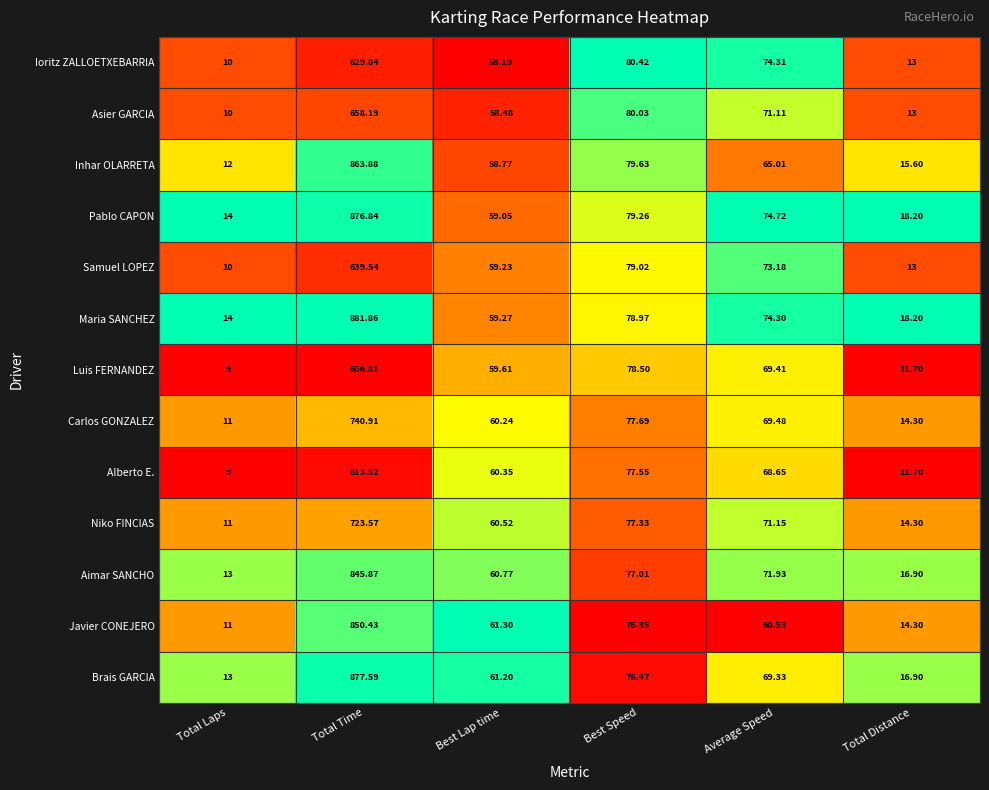

Which category has the lowest value in the Pablo CAPON series?

Total Laps